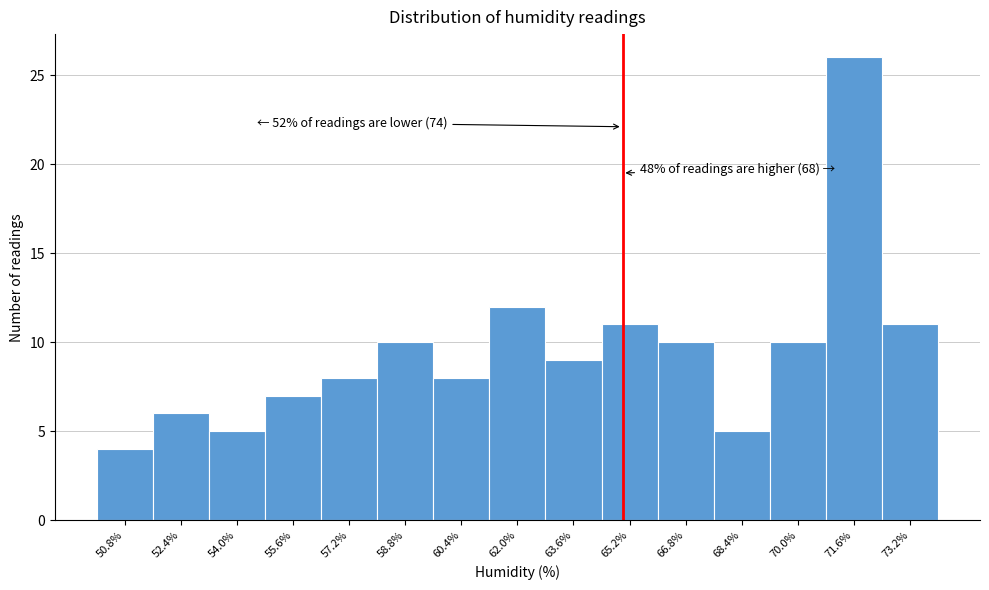

Which range on the x-axis has the tallest bar?

70.8 to 72.4